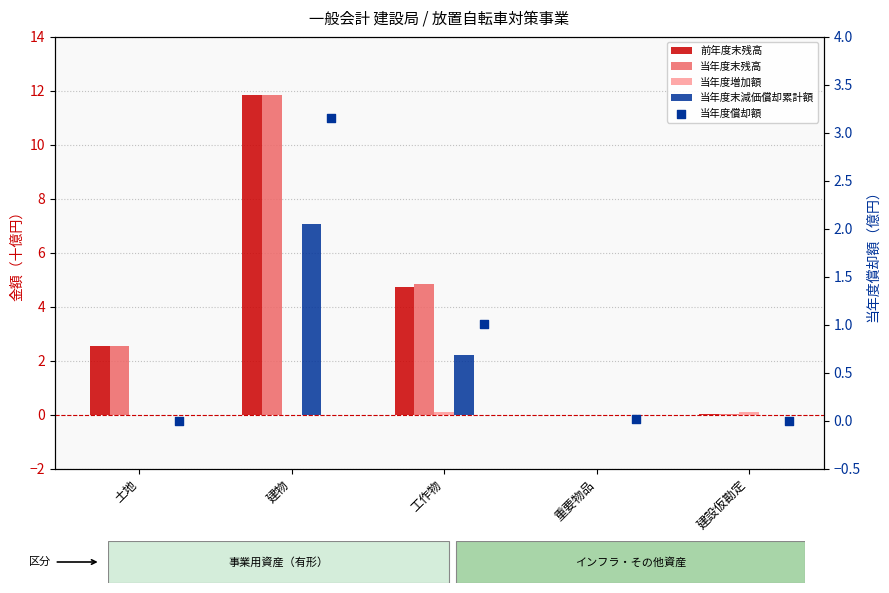

Which series reaches the minimum Y coordinate?

当年度増加額